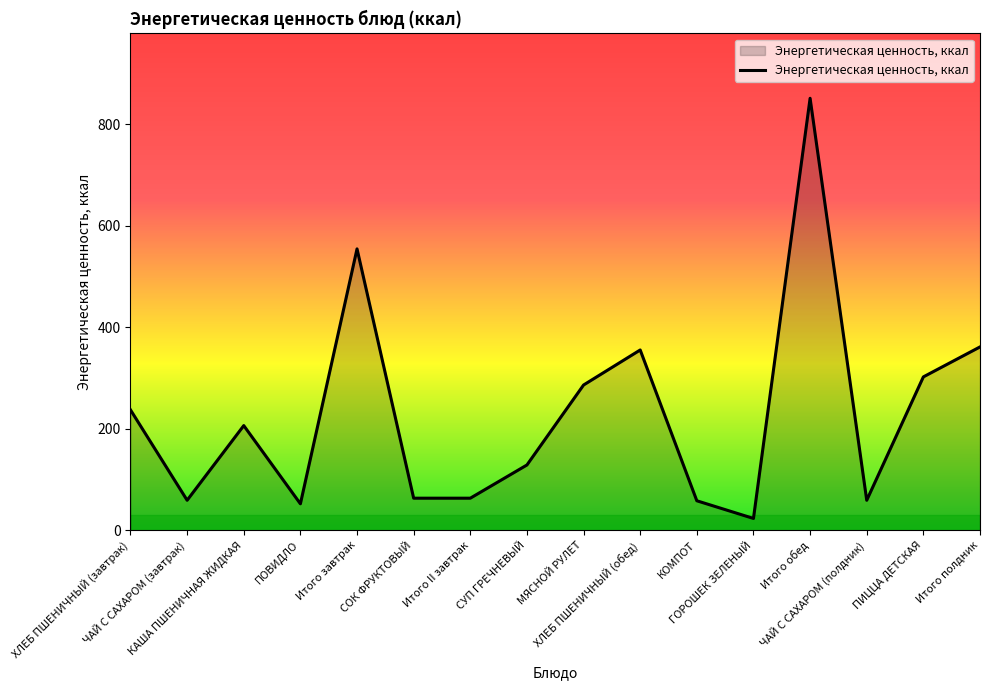

Which category has the lowest value across all series?

ГОРОШЕК ЗЕЛЕНЫЙ